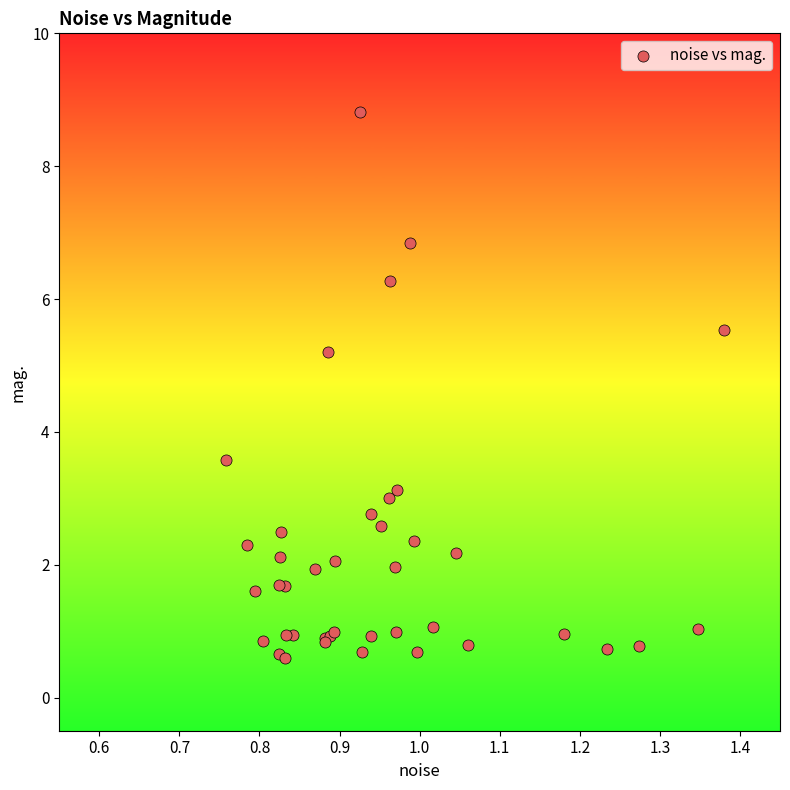

What Y value in the scatter plot is closest to 4?

3.6